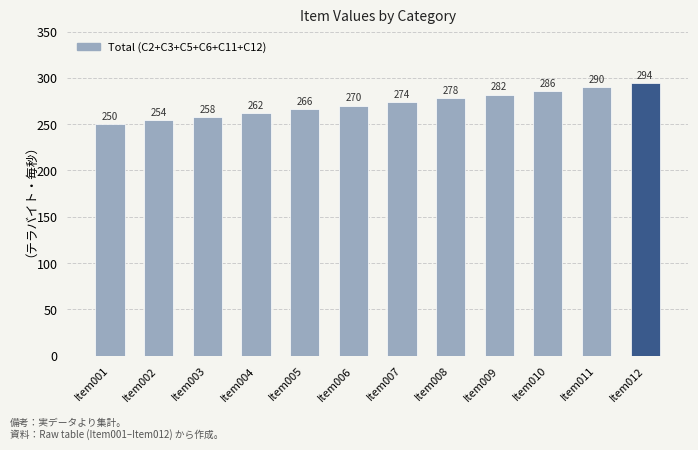

What is the average value?

272